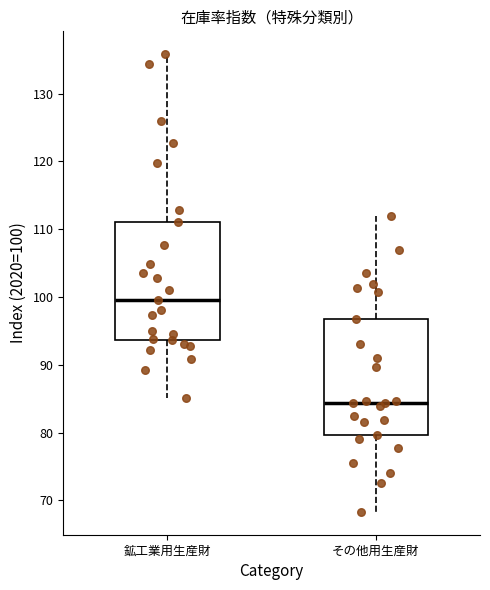

Which box's median line is the highest?

鉱工業用生産財